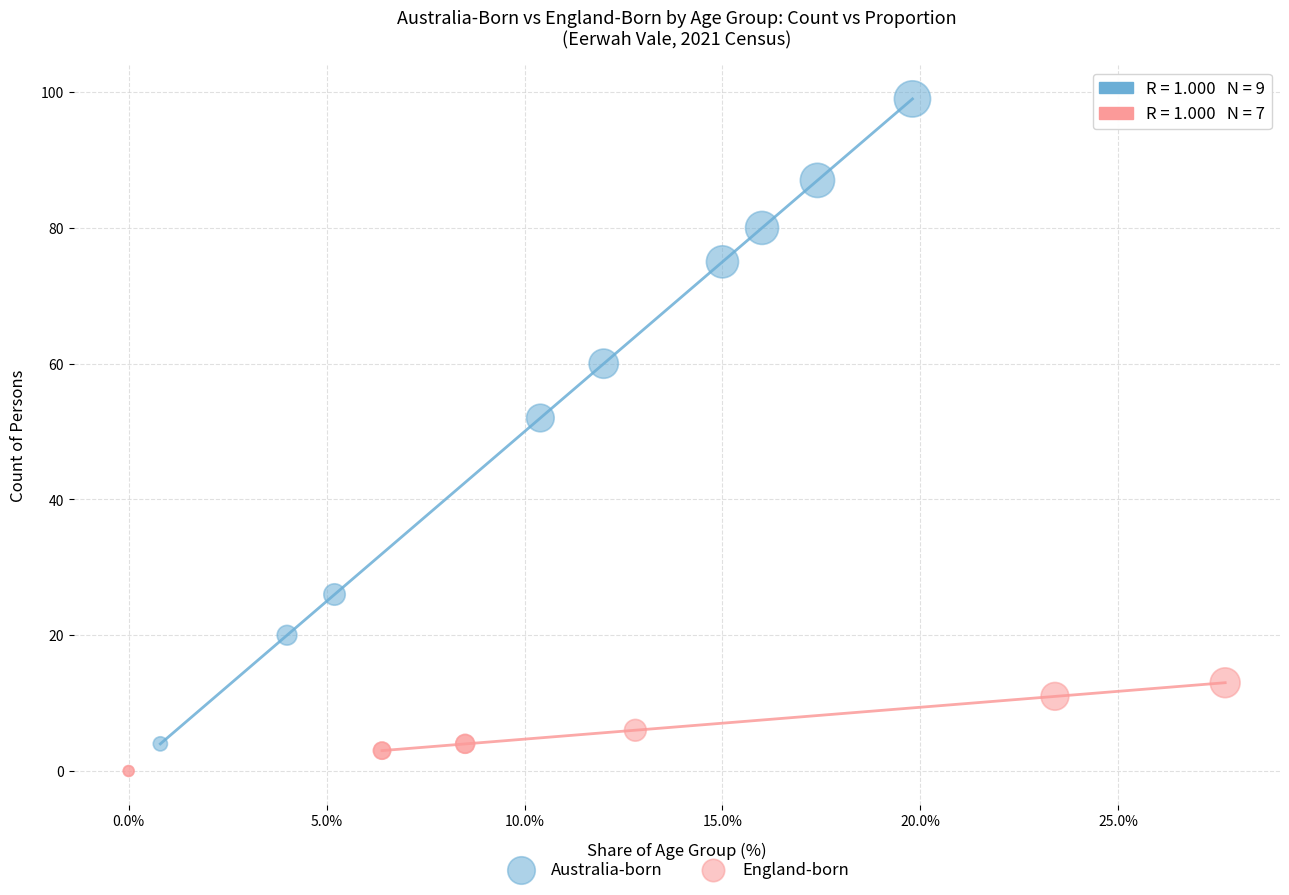

Which series has the widest spread of Y values?

Australia-born